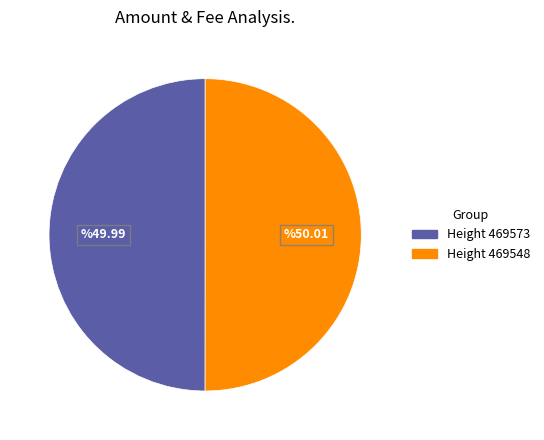

Count the number of slices in the pie.

2